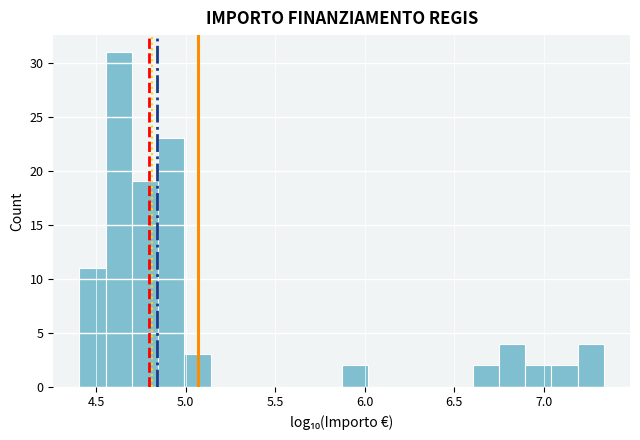

Around what value on the x-axis is the tallest bar? Give the approximate position of its centre, as read against the axis.

4.65